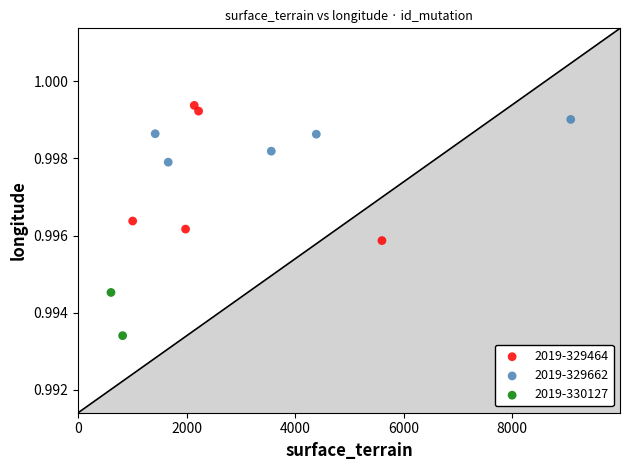

What are all the series names shown in the legend?

2019-329464, 2019-329662, 2019-330127